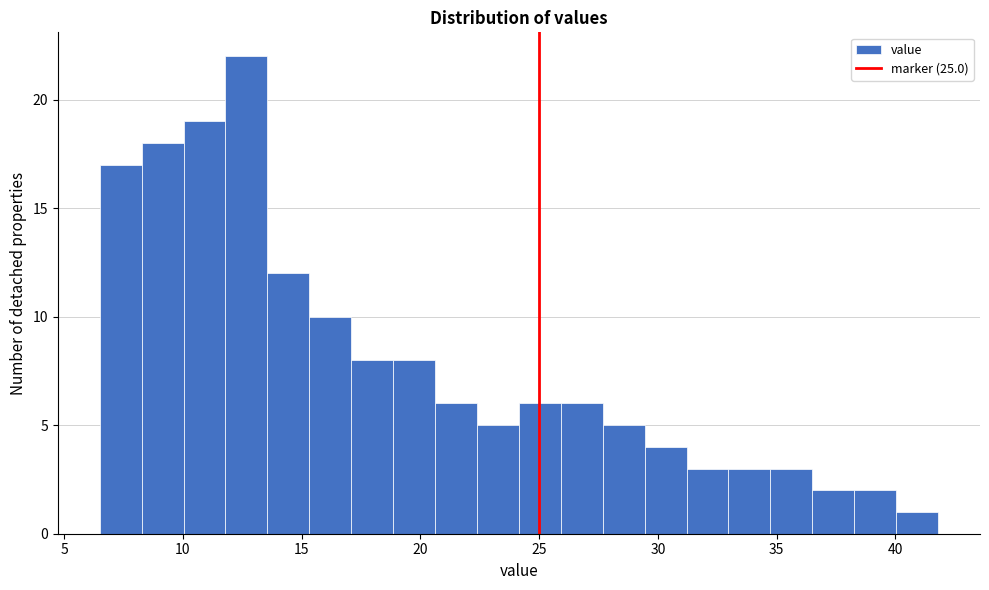

Read against the x-axis, roughly where is the centre of the tallest bar?

12.5